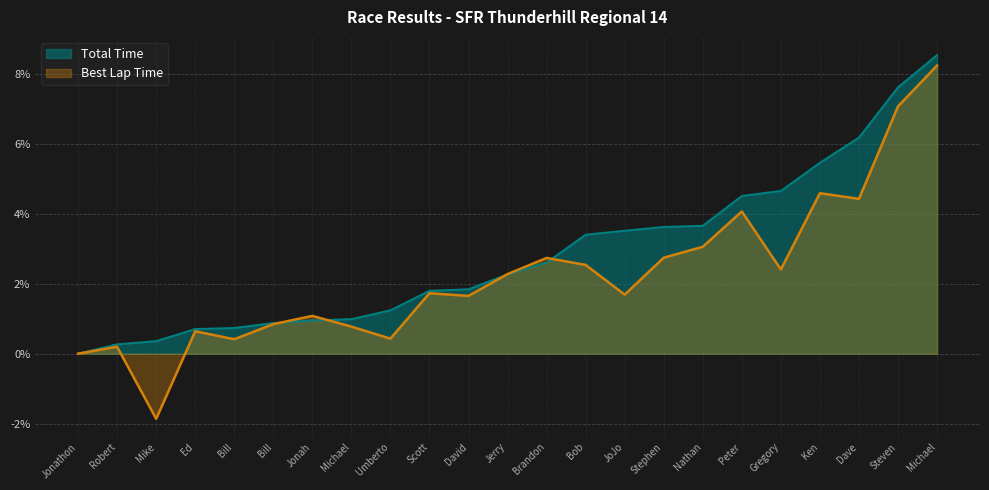

How many values in the Total Time (s) series exceed 2?

12